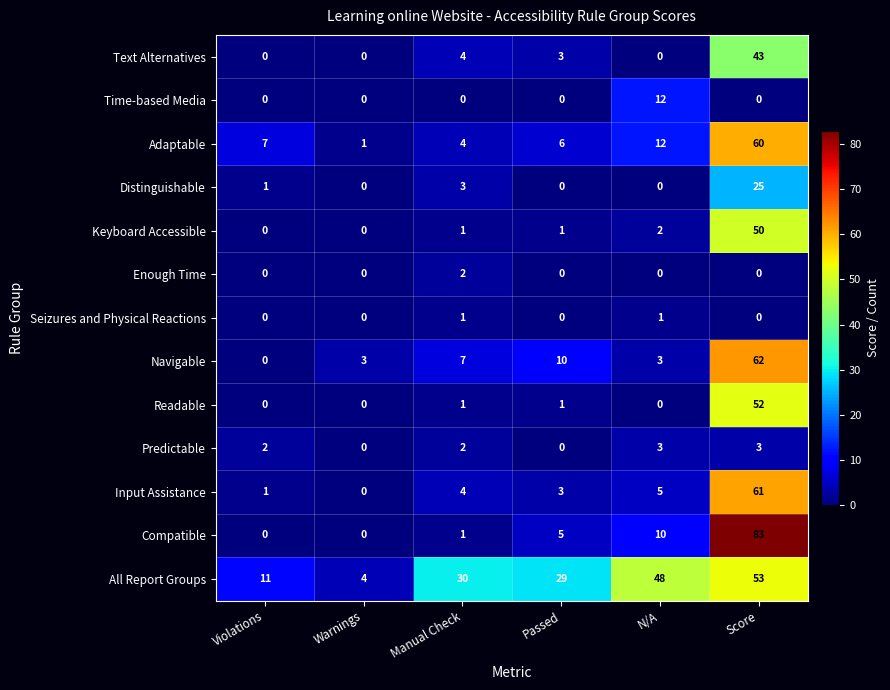

What is the total value across all series at Score?

492